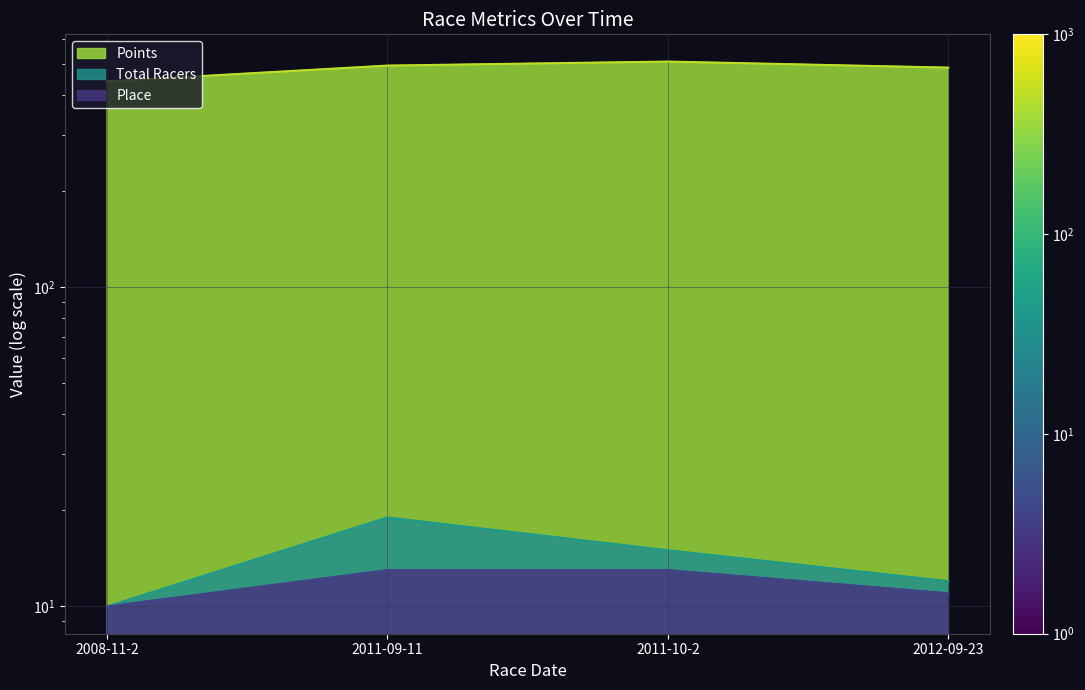

True or false: Total Racers and Points cross at least once.

False